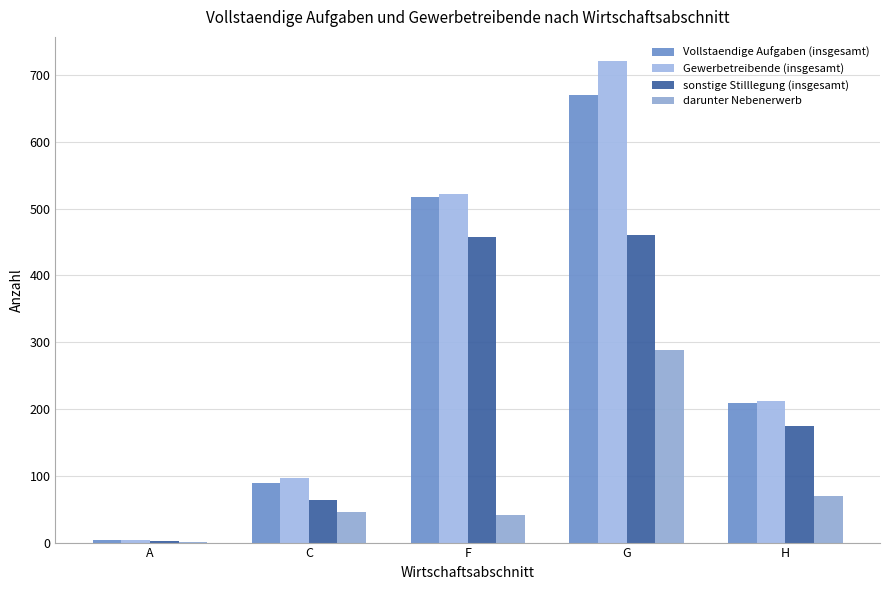

How many series are shown in this chart?

4